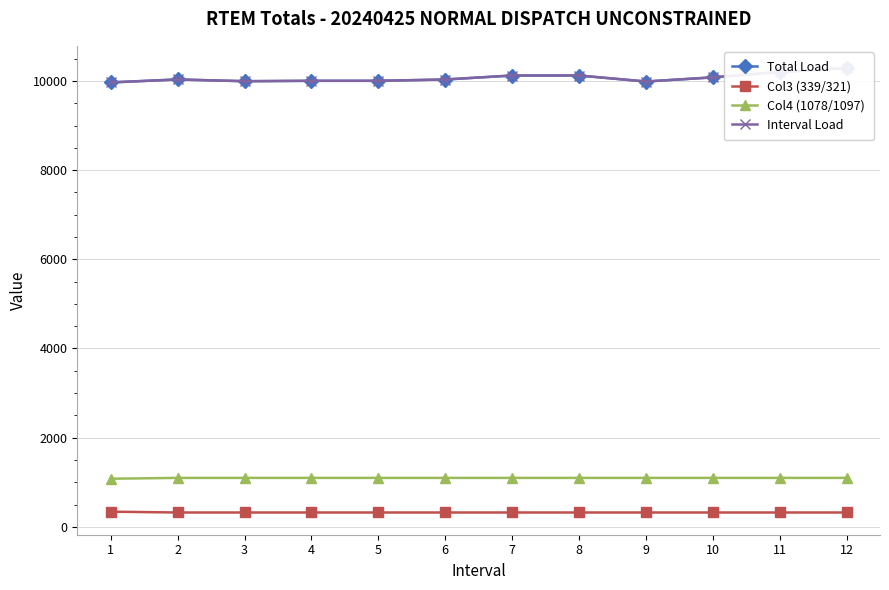

What is the approximate value of Total Load at 8?

10122.0